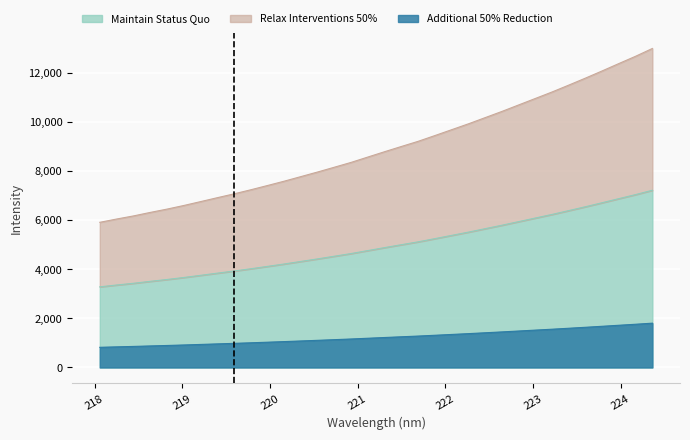

What is the value of the 12th point from the left?

7580.5